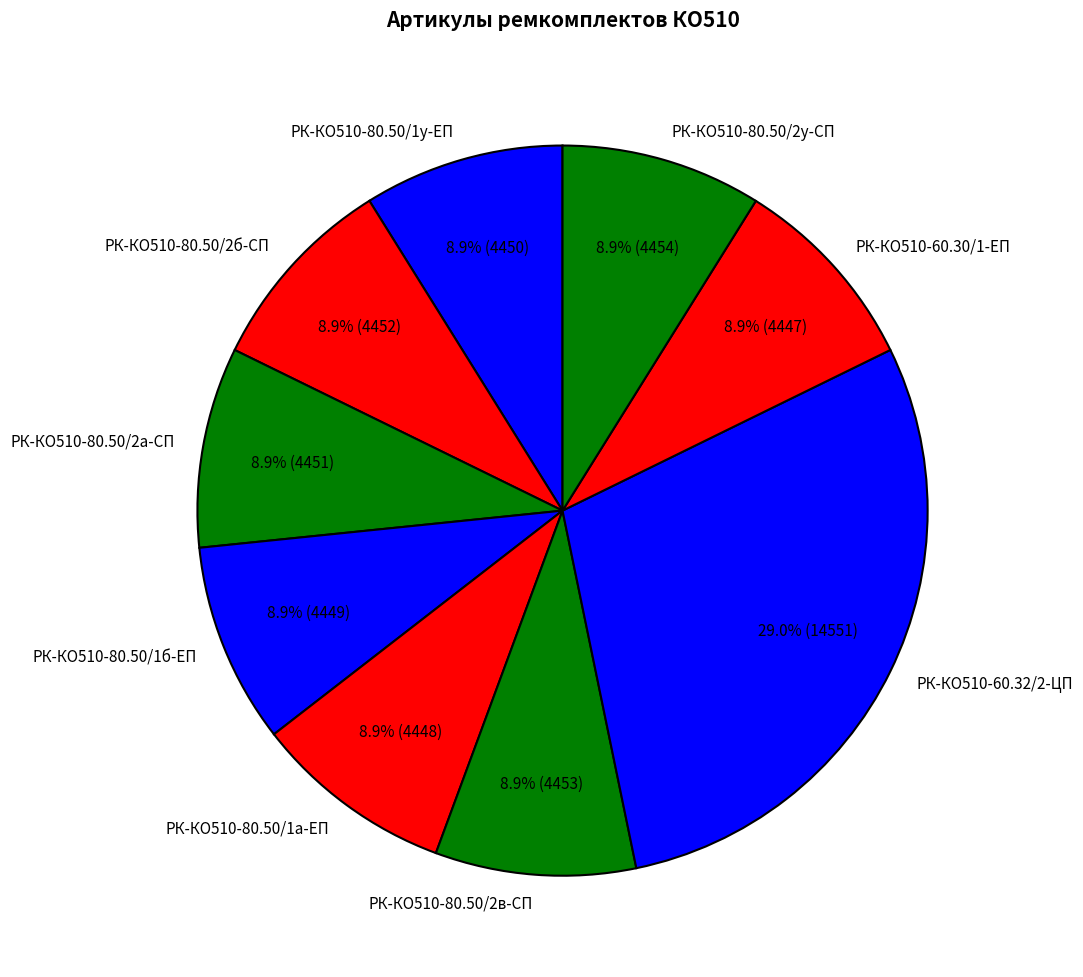

How many segments does this pie chart have?

9